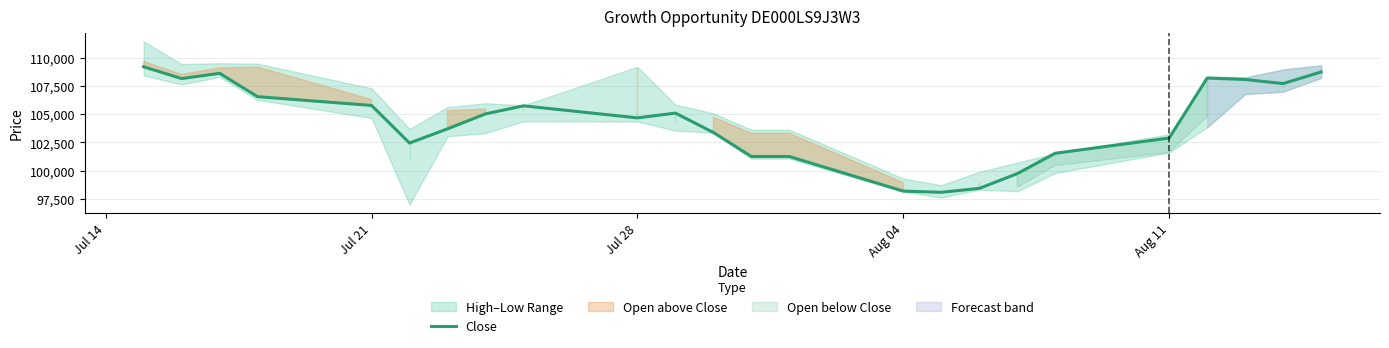

What is the minimum value for Close?

98089